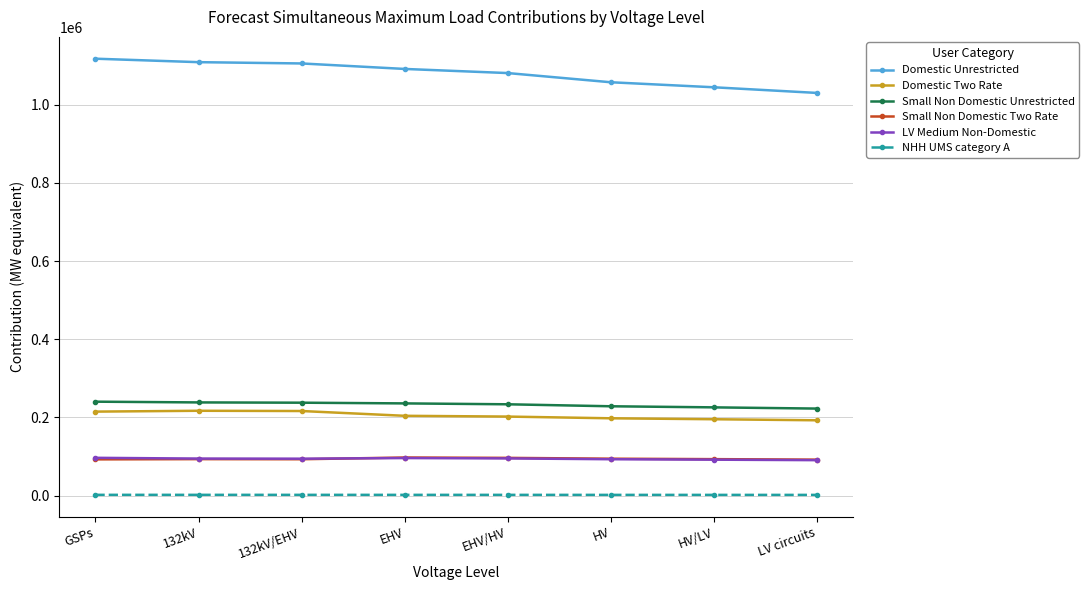

What is the value of the Domestic Unrestricted point at the 4th from the left?

1091732.6